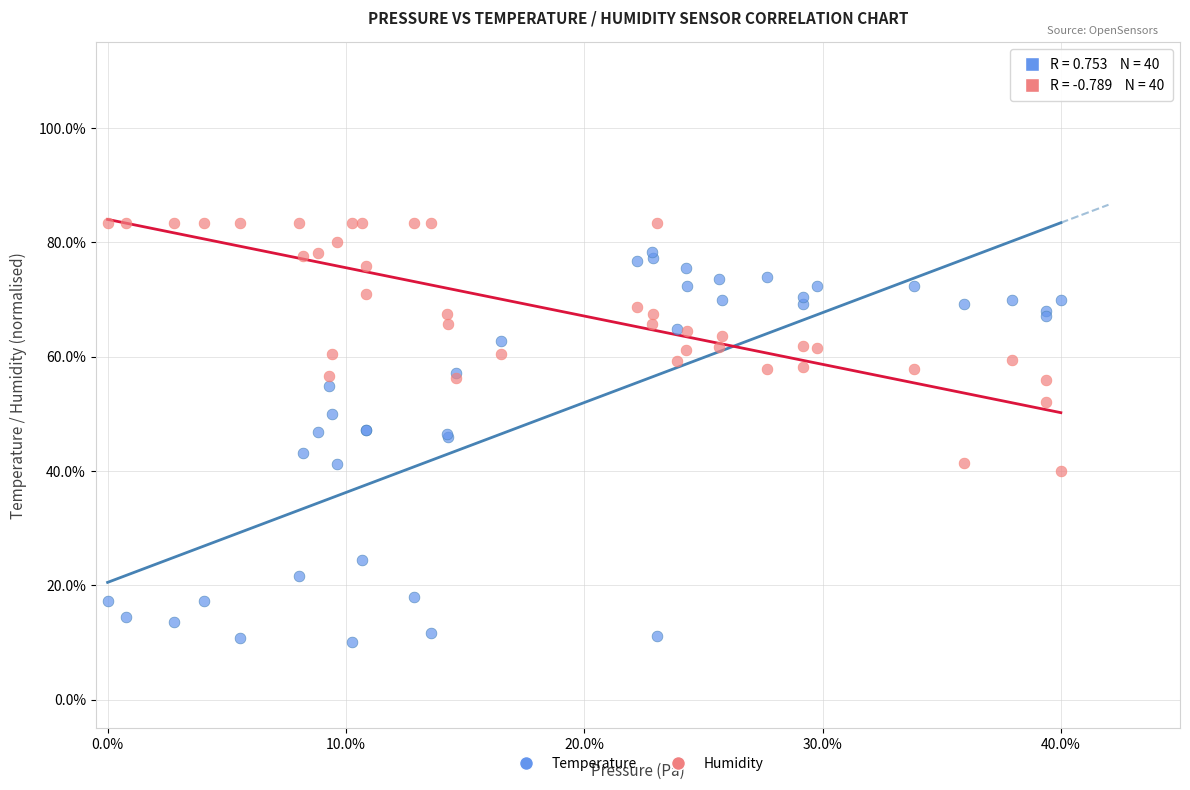

What are all the series names shown in the legend?

Temperature, Humidity